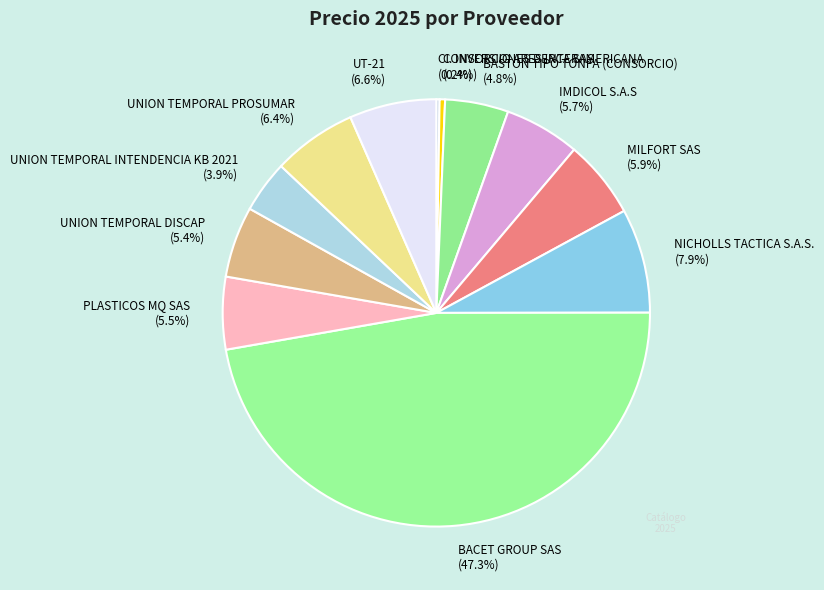

What portion of the pie excludes PLASTICOS MQ SAS (5.5%)?

94.5%